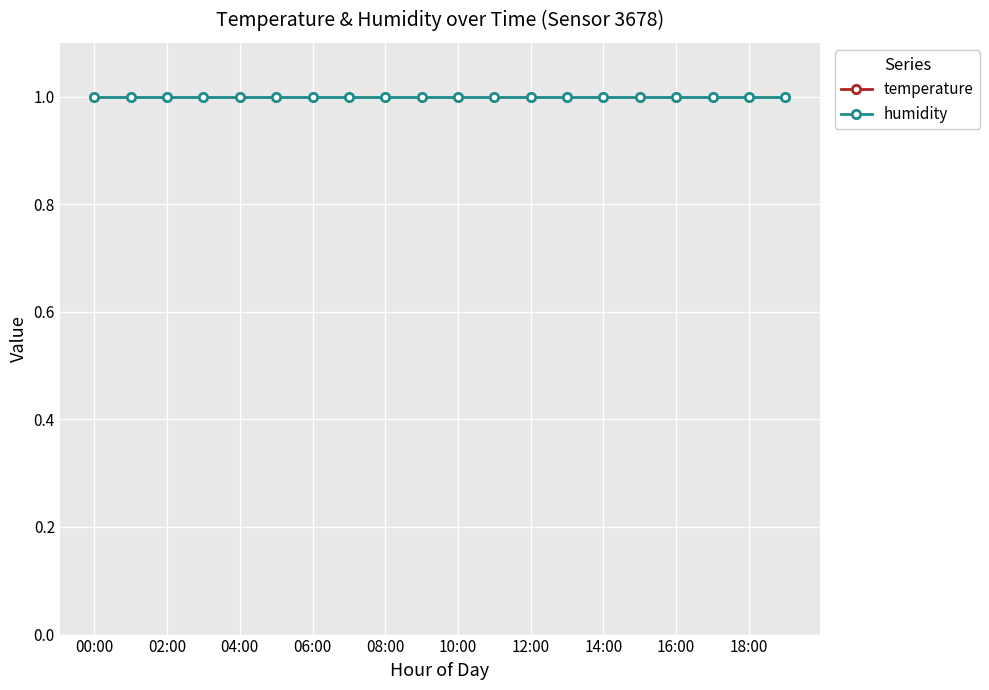

True or false: humidity and temperature cross at least once.

False